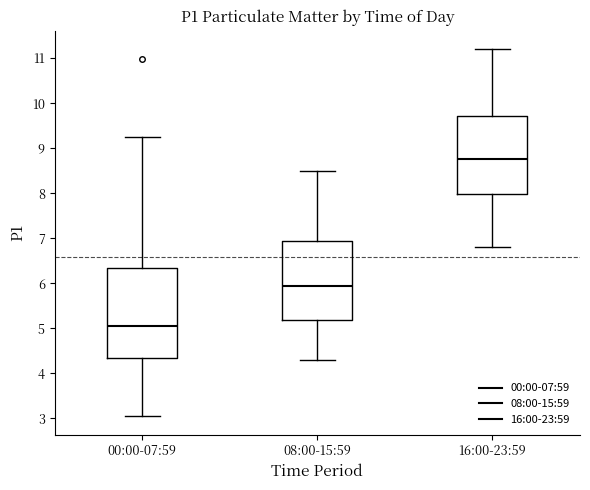

Which box's median line is the highest?

16:00-23:59